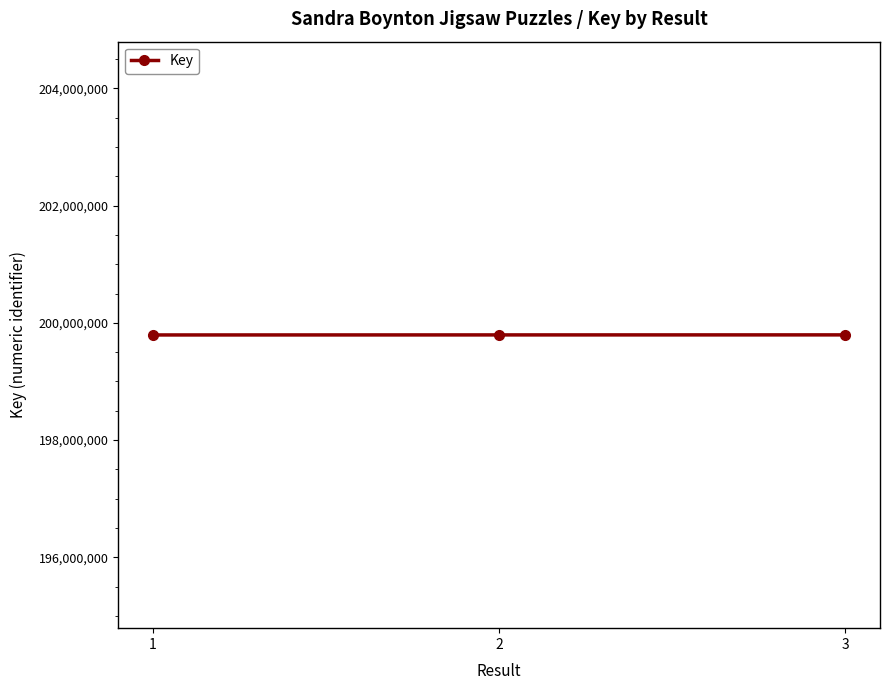

What is the ratio of the value at 1 to the value at 2?

1.0